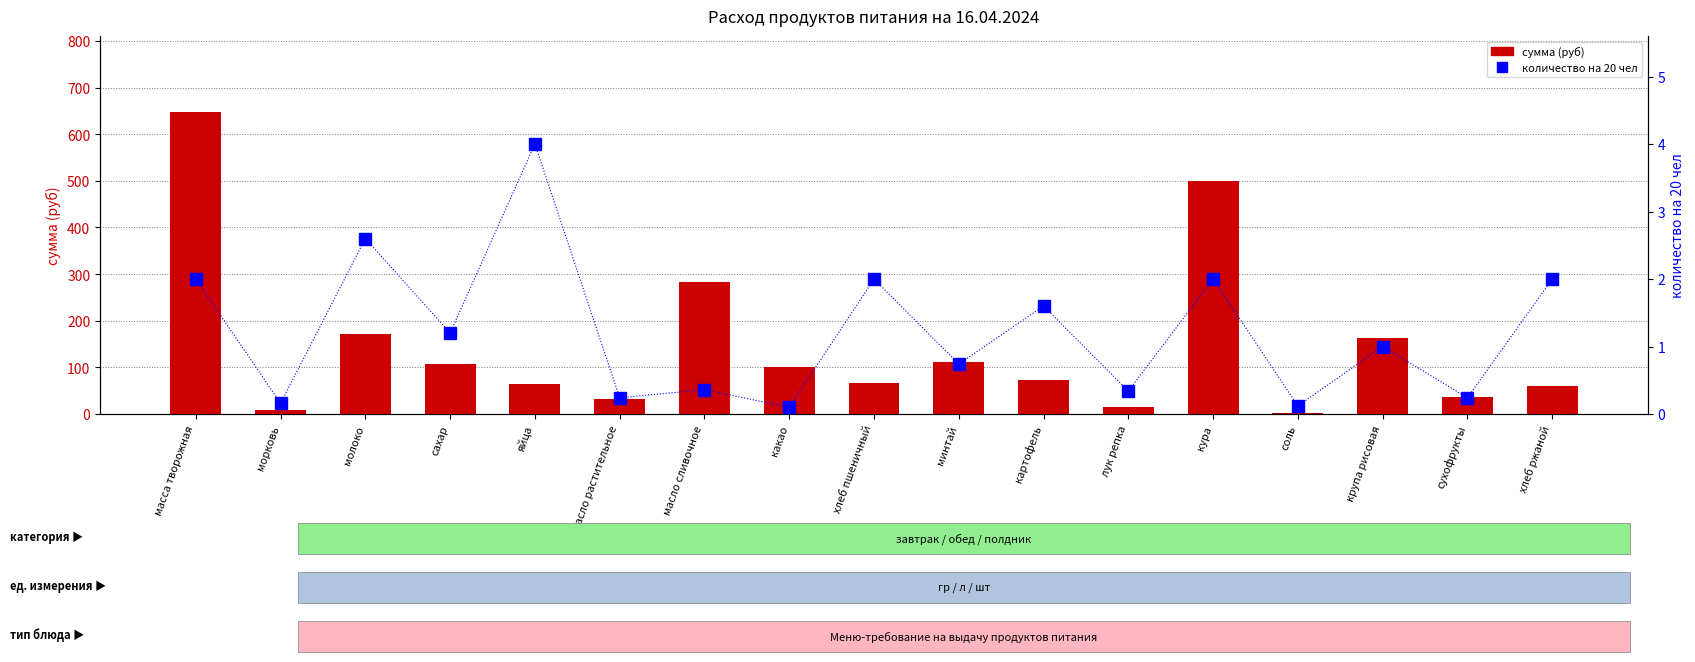

Which series changed the most between морковь and картофель?

сумма (руб)